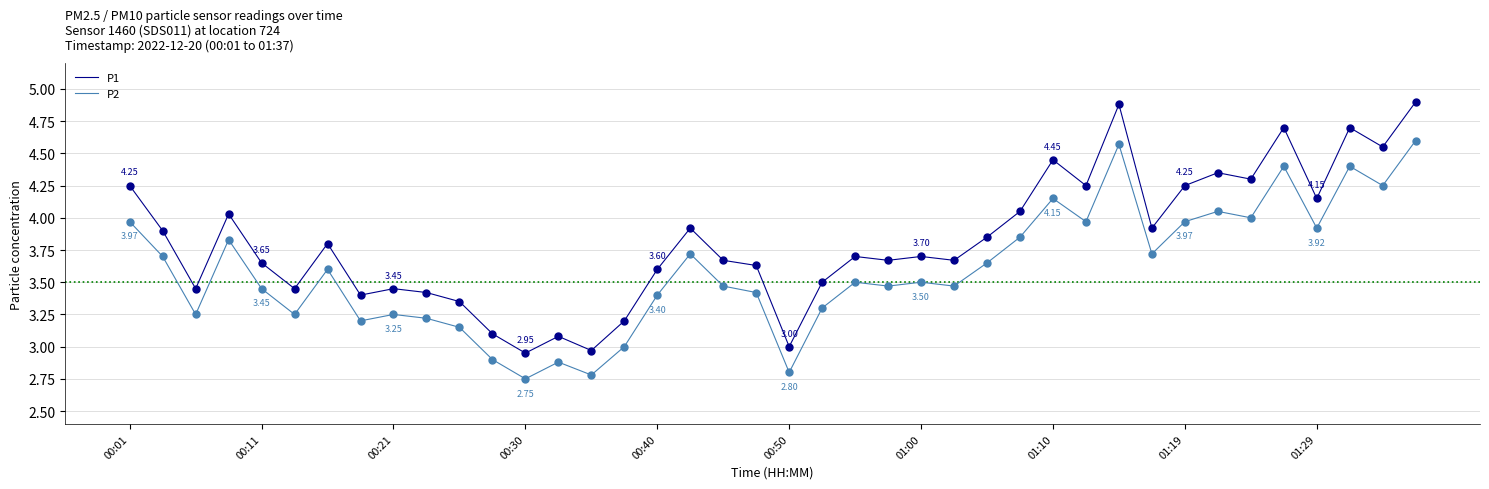

Which series has the widest spread of values?

P1